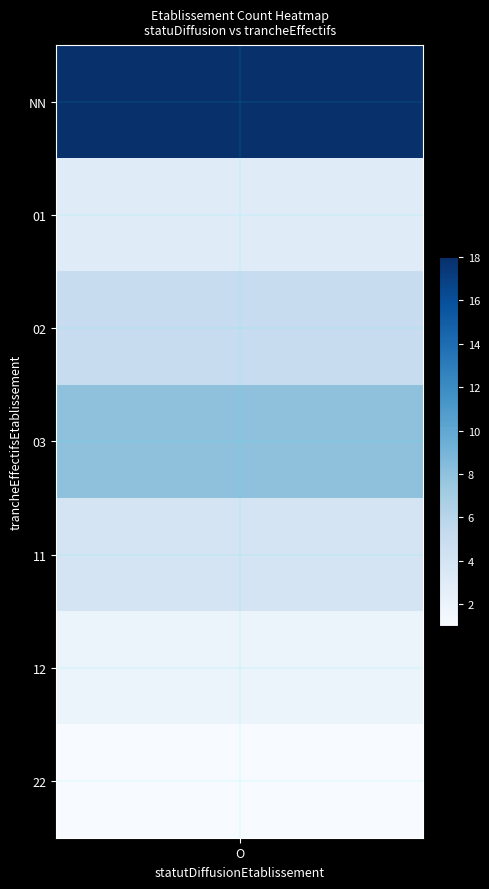

Between 01 and 11, which series saw the biggest shift?

O